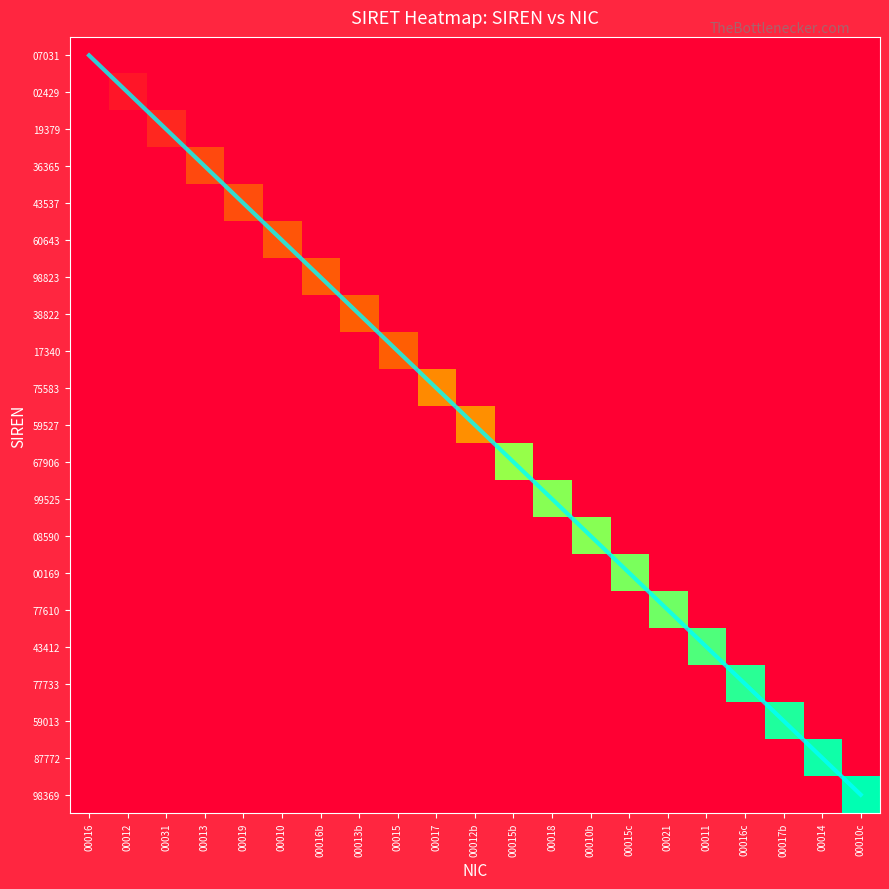

Between 00016c and 00017b, which is larger?

00017b